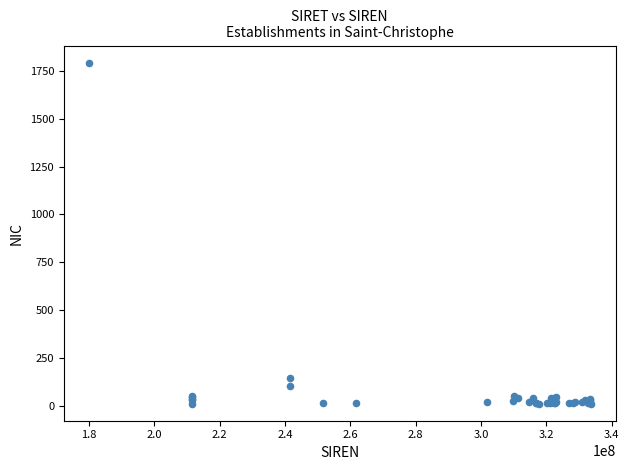

What Y value in the scatter plot is closest to 902?

142